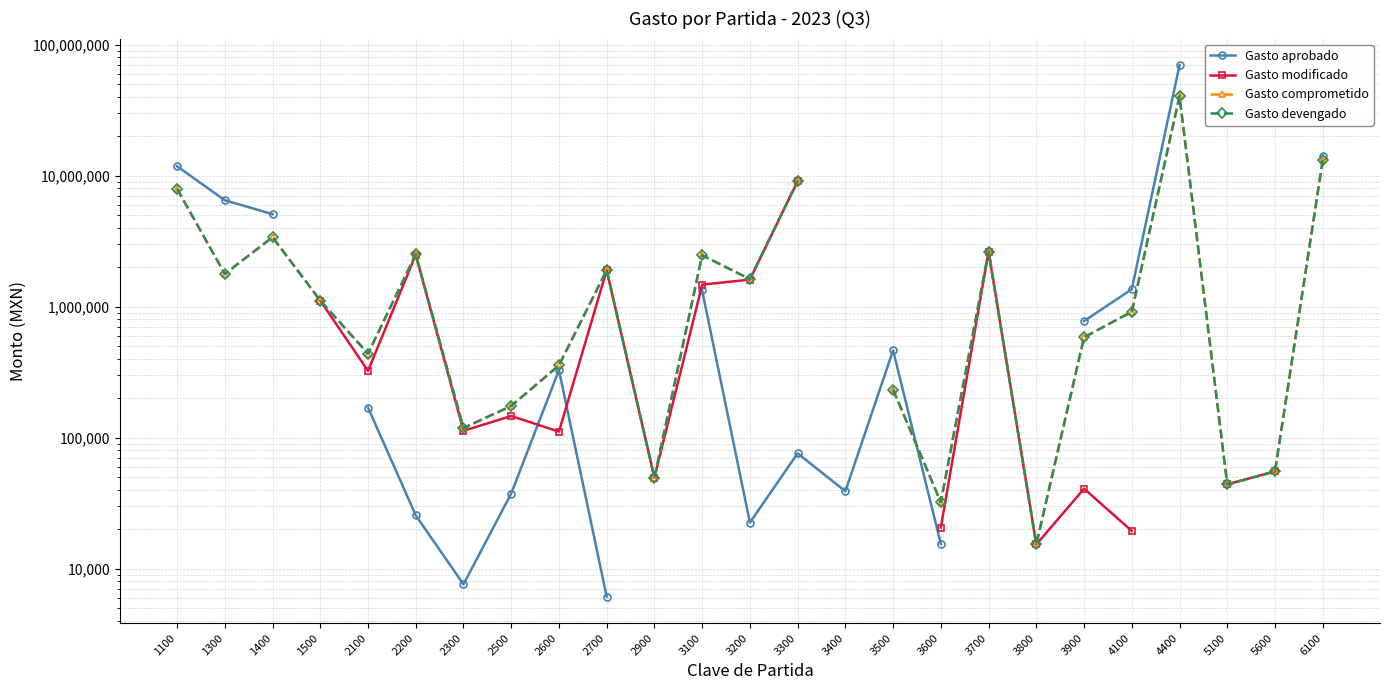

How many interior local valleys does the Gasto modificado series have?

5